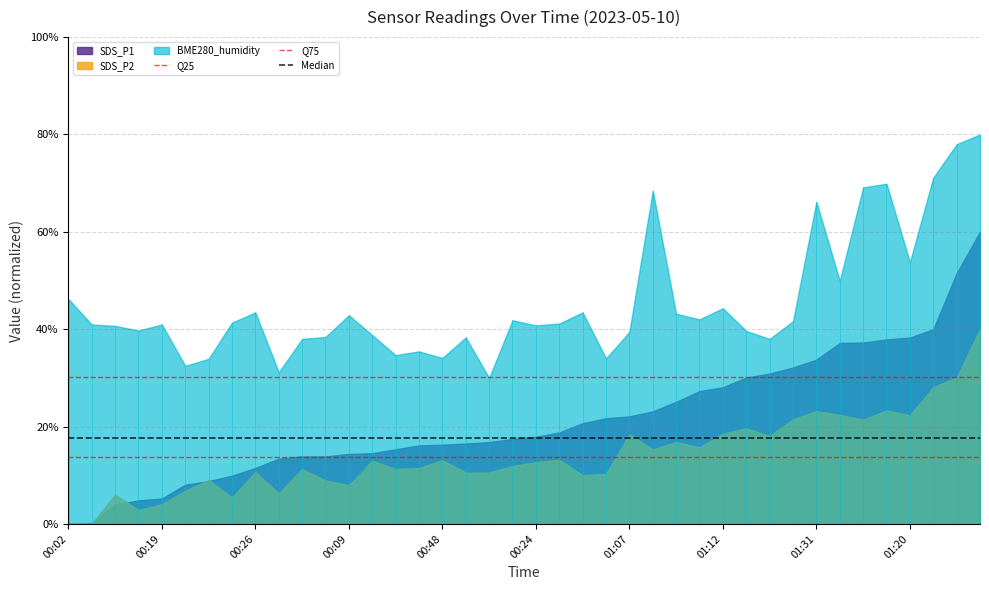

Does the chart have visible grid lines?

Yes